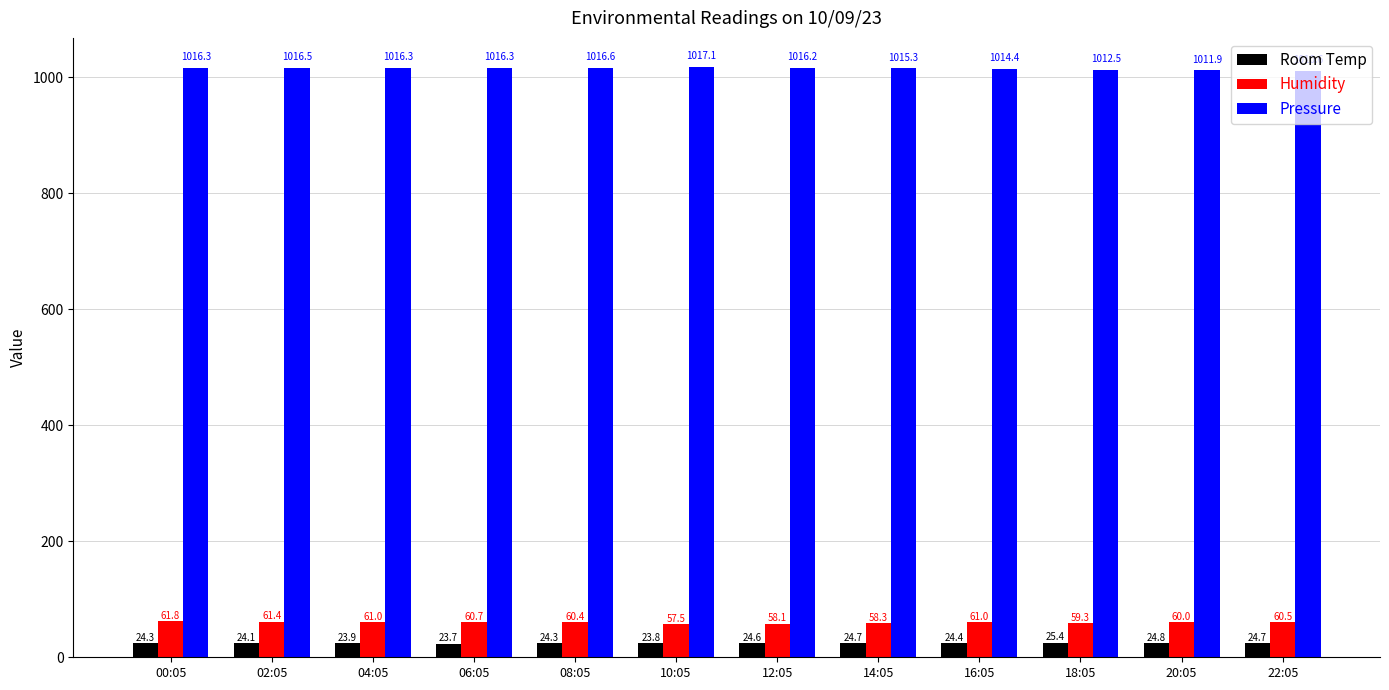

What is the label of the 3rd bar from the right?

18:05